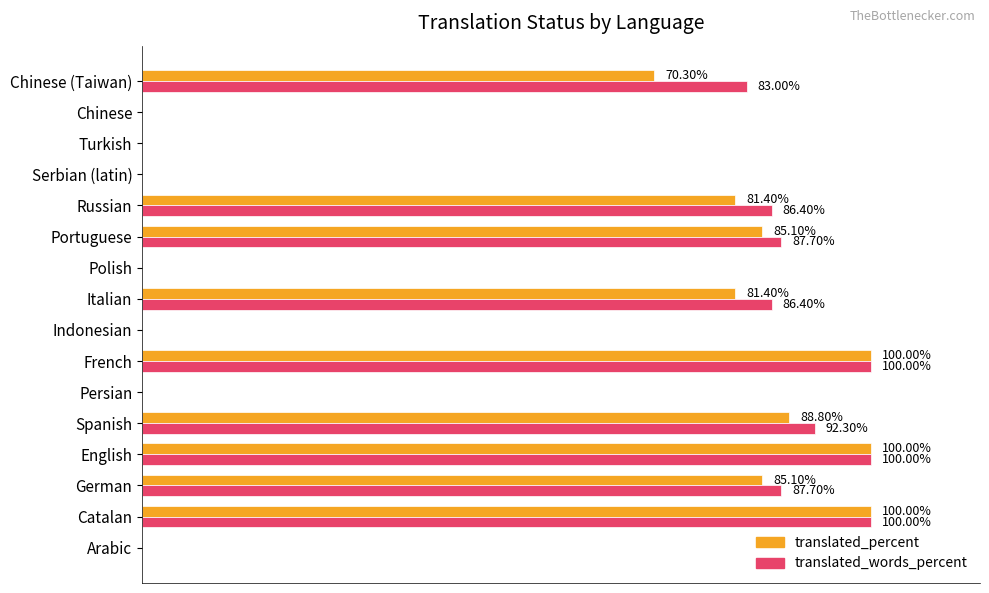

At which label is translated_words_percent closest to 50?

Chinese (Taiwan)